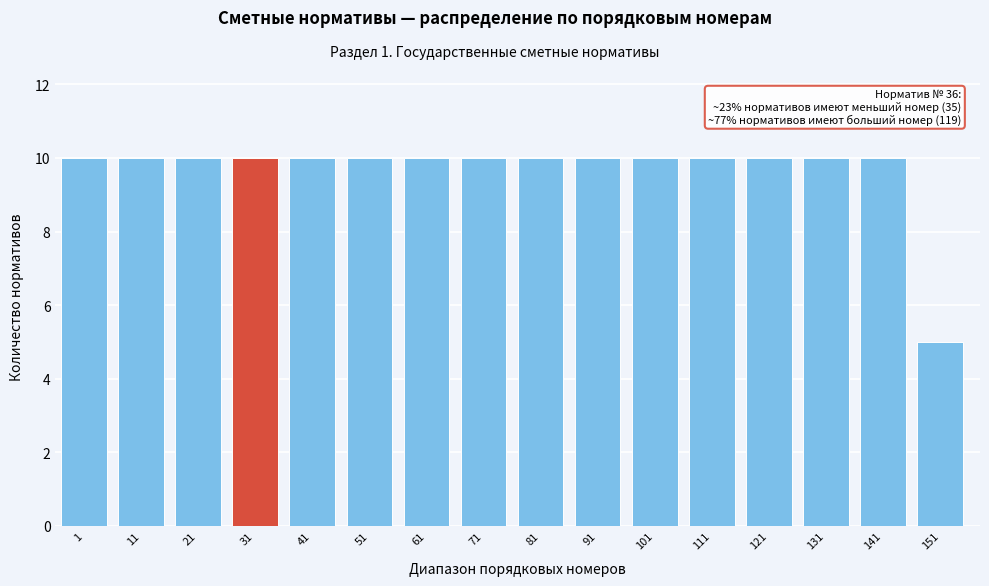

Reading right to left, extract all data points from this chart.

151=5	141=10	131=10	121=10	111=10	101=10	91=10	81=10	71=10	61=10	51=10	41=10	31=10	21=10	11=10	1=10